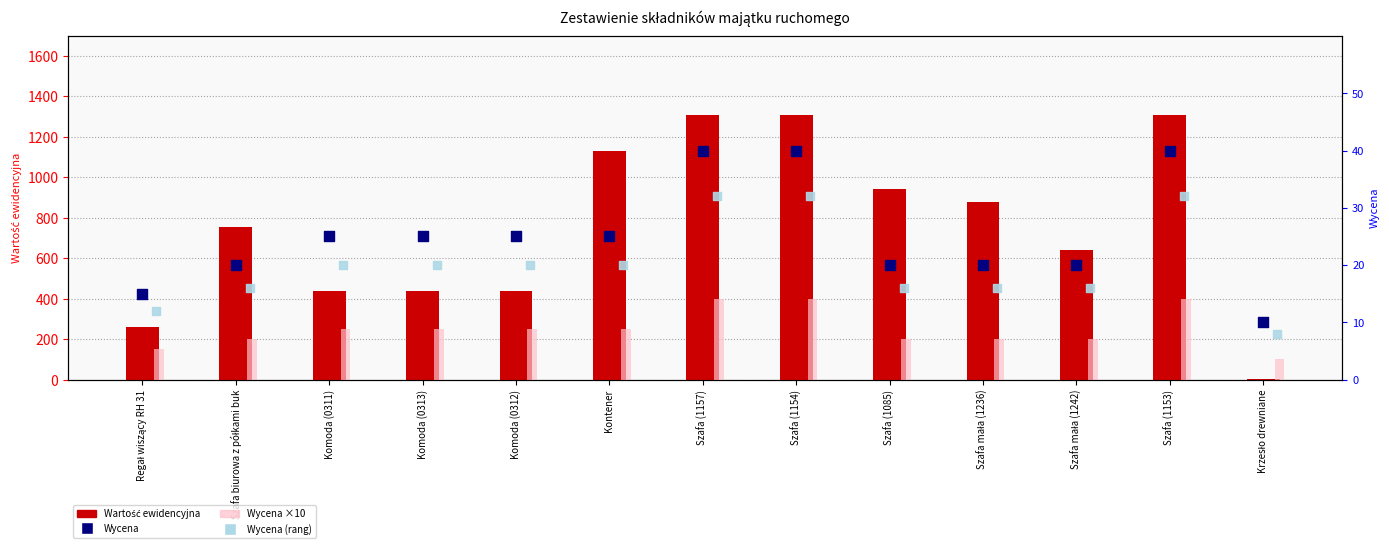

Which series has the largest total across all categories?

Wartość ewidencyjna